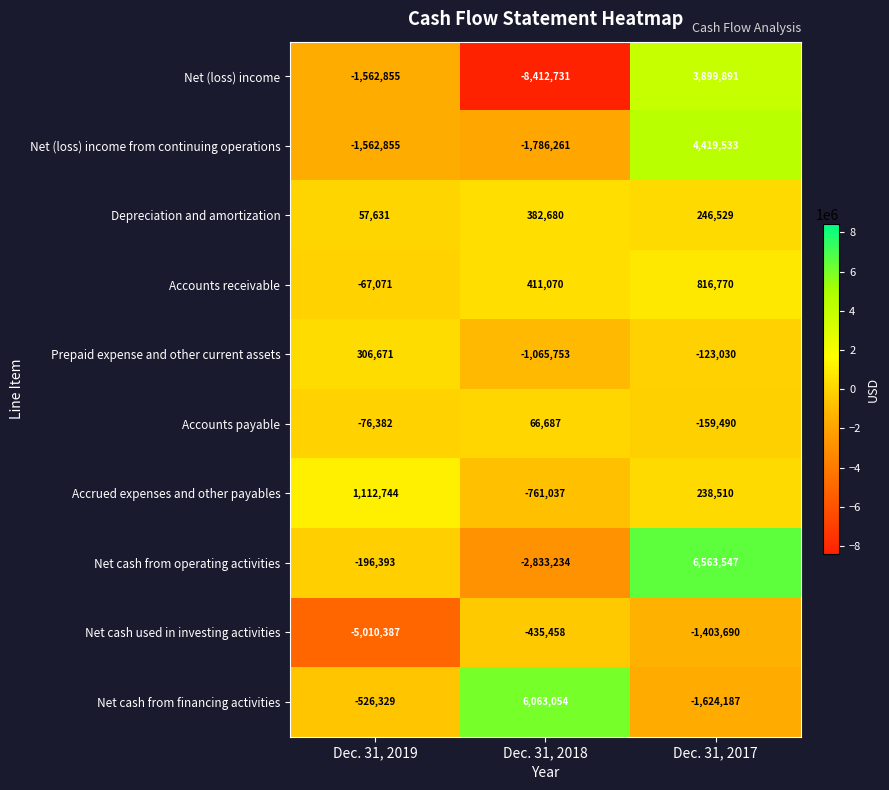

What is the total value across all series at Dec. 31, 2018?

-8370983